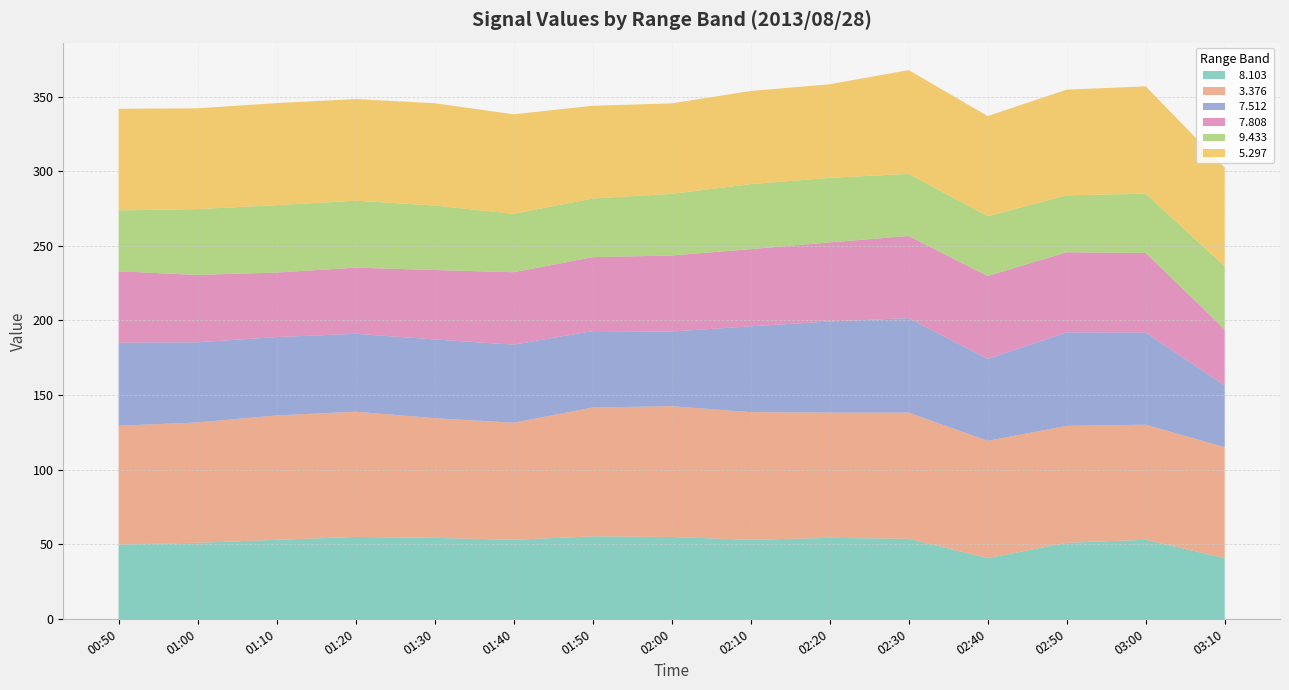

Reading right to left, list all the values displayed in this chart.

  8.103: 03:10=40.8	03:00=53.1	02:50=51.1	02:40=40.8	02:30=53.8	02:20=54.4	02:10=53.1	02:00=55.0	01:50=55.4	01:40=53.1	01:30=54.4	01:20=55.0	01:10=53.1	01:00=51.1	00:50=49.9
  3.376: 03:10=74.3	03:00=77.1	02:50=78.3	02:40=78.6	02:30=84.5	02:20=83.9	02:10=85.5	02:00=87.6	01:50=86.3	01:40=78.4	01:30=80.2	01:20=83.9	01:10=83.3	01:00=80.6	00:50=79.6
  7.512: 03:10=41.4	03:00=61.7	02:50=62.6	02:40=54.9	02:30=63.3	02:20=61.0	02:10=57.5	02:00=50.0	01:50=51.2	01:40=52.3	01:30=52.7	01:20=52.2	01:10=52.5	01:00=53.7	00:50=55.6
  7.808: 03:10=37.5	03:00=53.3	02:50=53.7	02:40=55.5	02:30=55.0	02:20=53.0	02:10=51.7	02:00=50.9	01:50=49.5	01:40=48.5	01:30=46.5	01:20=44.3	01:10=43.2	01:00=45.1	00:50=47.8
  9.433: 03:10=42.3	03:00=39.7	02:50=38.1	02:40=40.0	02:30=41.6	02:20=43.2	02:10=43.5	02:00=41.3	01:50=39.3	01:40=39.1	01:30=43.2	01:20=44.8	01:10=45.1	01:00=44.1	00:50=40.8
  5.297: 03:10=66.1	03:00=71.9	02:50=70.8	02:40=67.1	02:30=69.5	02:20=62.7	02:10=62.4	02:00=60.6	01:50=62.1	01:40=66.7	01:30=68.5	01:20=68.1	01:10=68.4	01:00=67.5	00:50=68.1